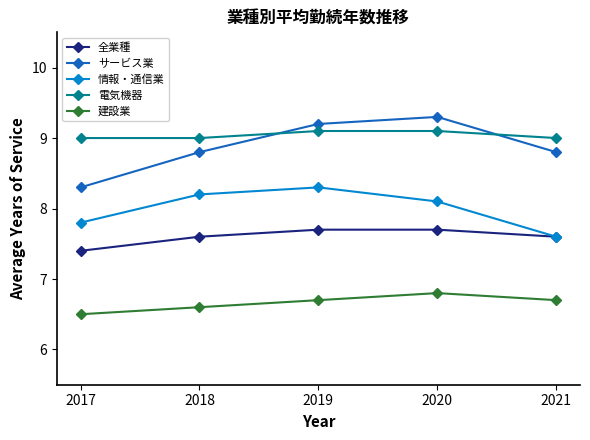

Where does the 情報・通信業 series first go above 8?

2018